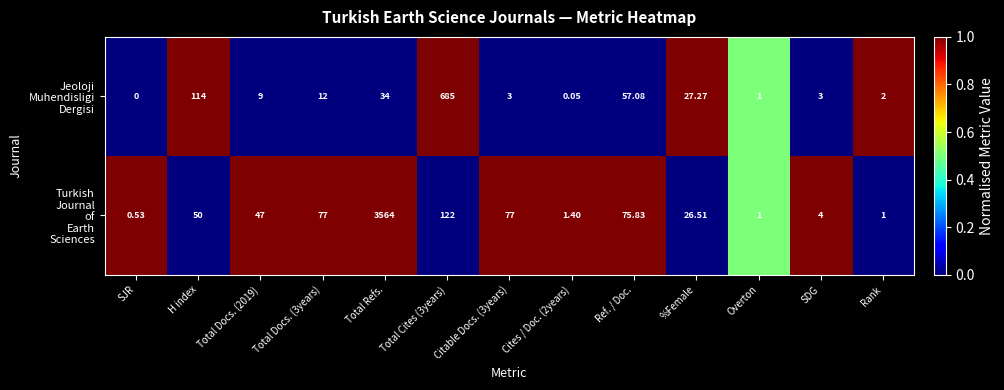

Which category has the lowest value across all series?

SJR